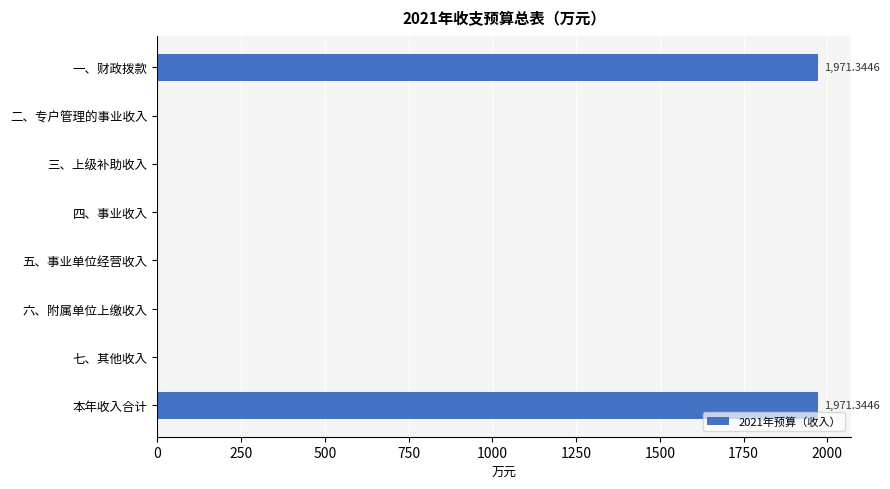

What is the average value?

492.8